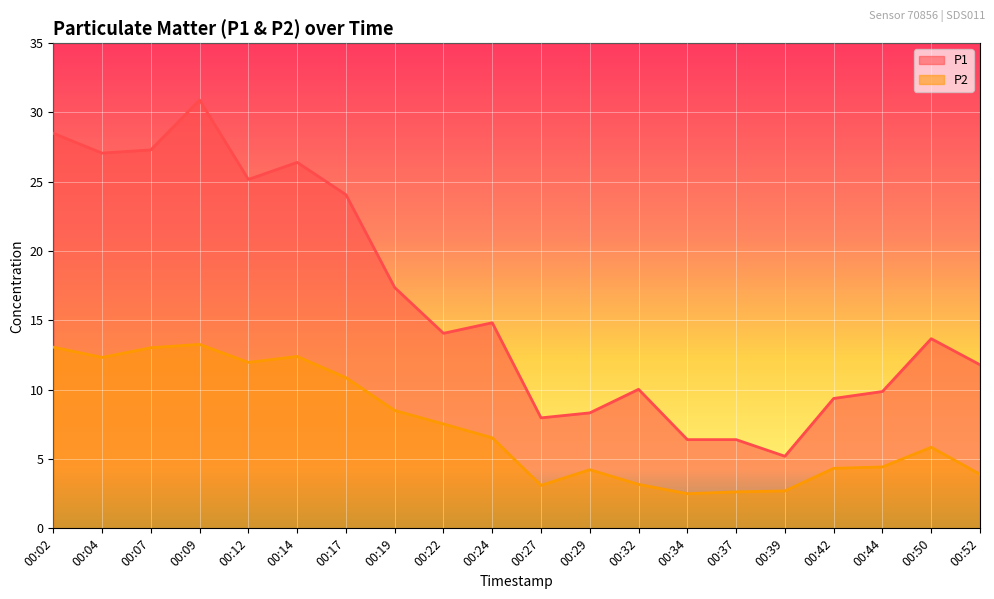

Which category has the highest value across all series?

00:09